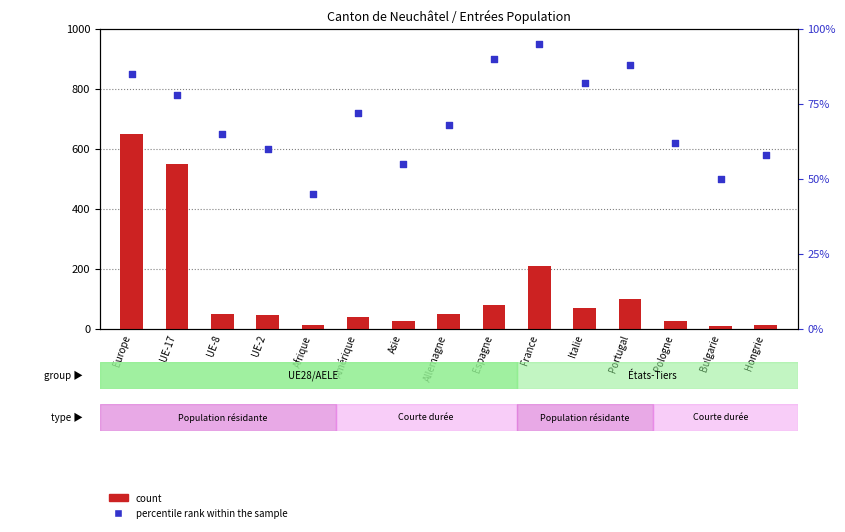

Which series has the widest spread of Y values?

count